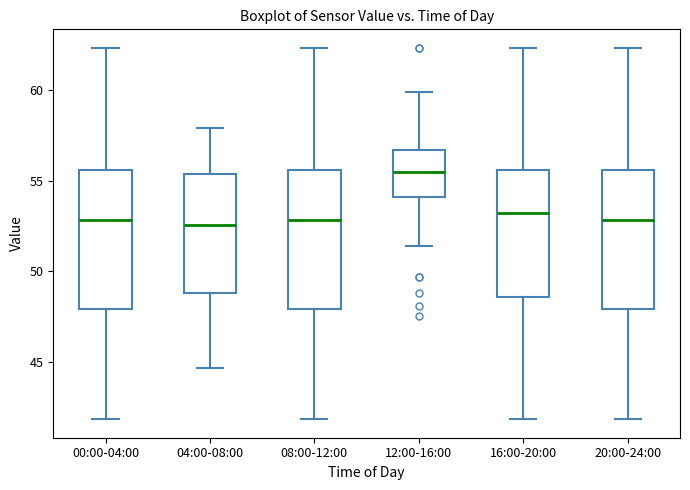

Where is the lower edge of the box for 20:00-24:00 on the y-axis? The values are not printed on the chart, so give them approximately, as read against the axis.

48.0